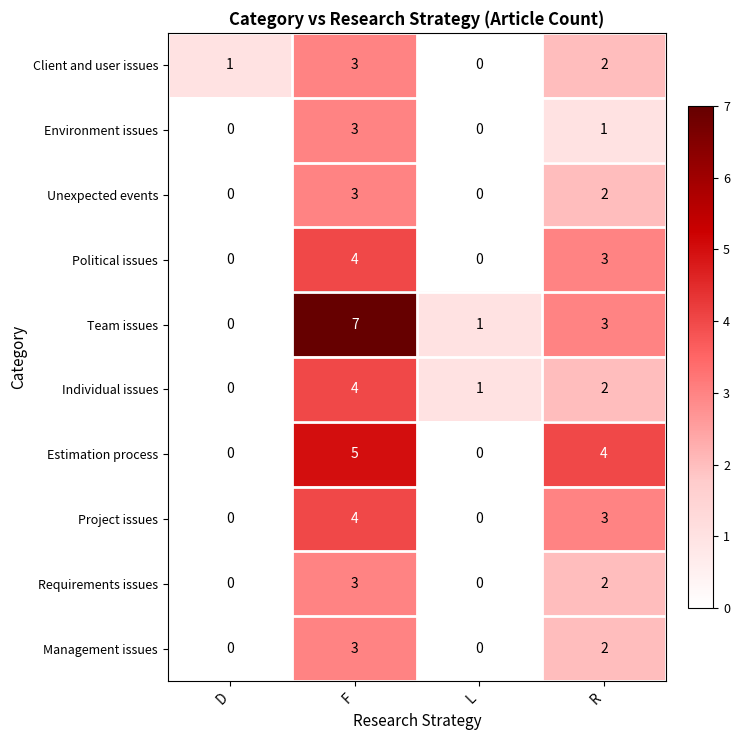

What is the maximum value shown in the chart?

7